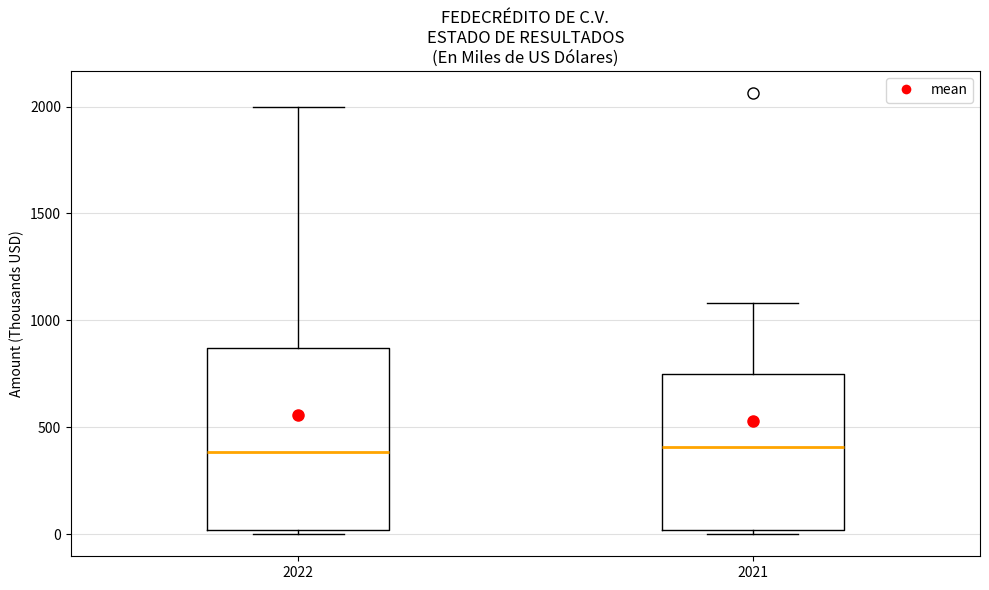

Reading left to right, read every box against the y-axis: the position of its median line, the range the box covers, and the ends of its whiskers. The values are not printed on the chart, so give them approximately, as read against the axis.

2022: median 400, box 0 to 850, whiskers 0 (just below the box's lower edge) to 2000
2021: median 400, box 0 to 750, whiskers 0 (just below the box's lower edge) to 1100